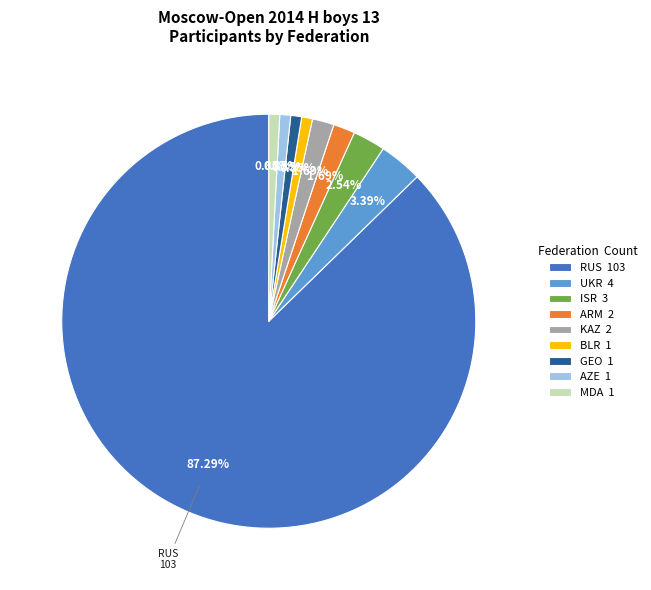

Does any single category account for the majority?

Yes